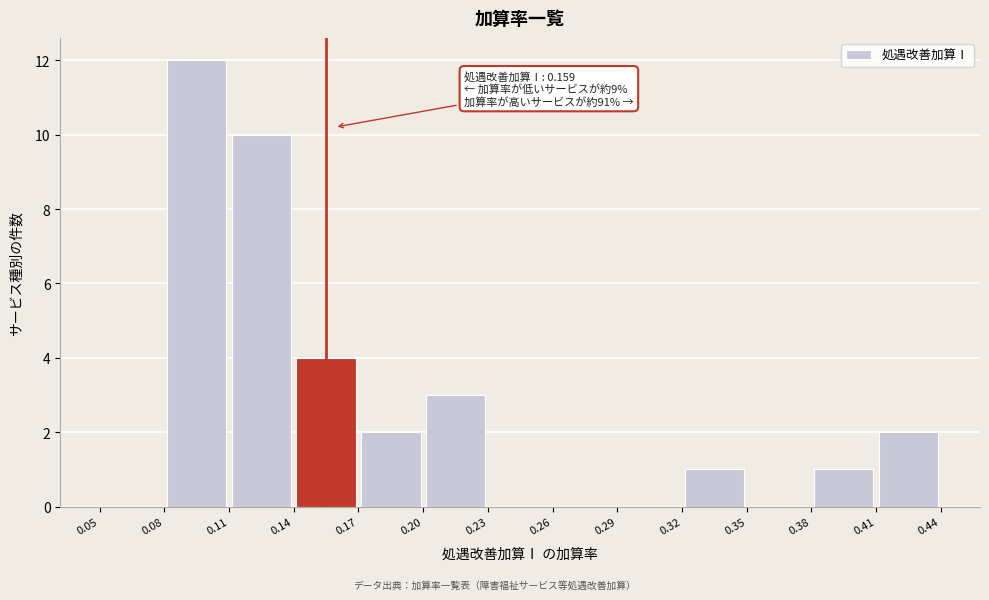

Which range on the x-axis has the tallest bar?

0.08 to 0.11